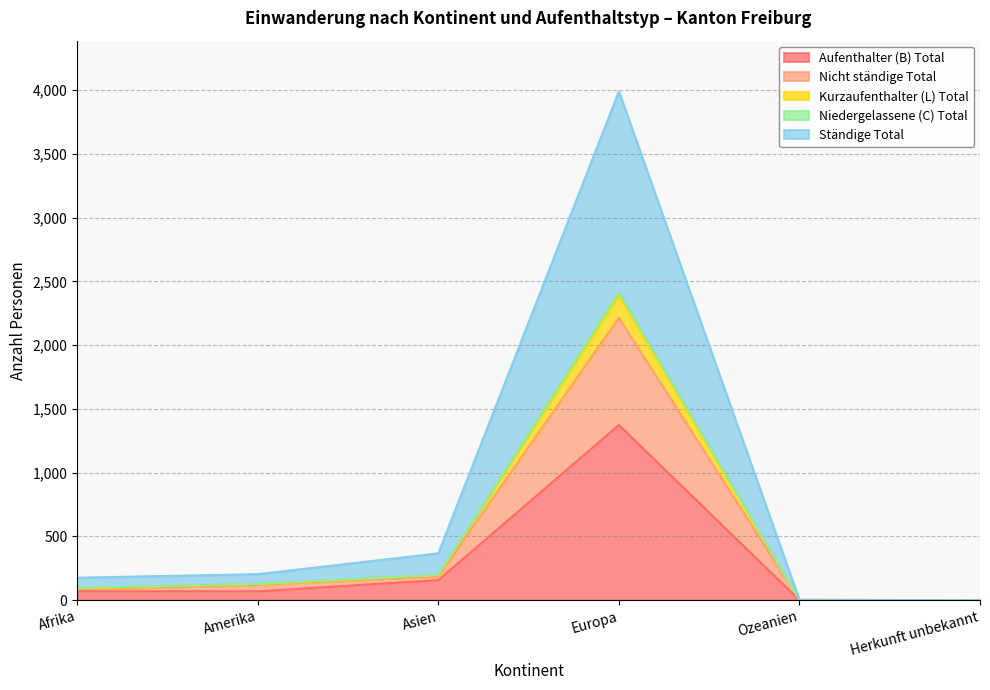

The Aufenthalter (B) Total series shows 0 at Ozeanien. True or false?

True